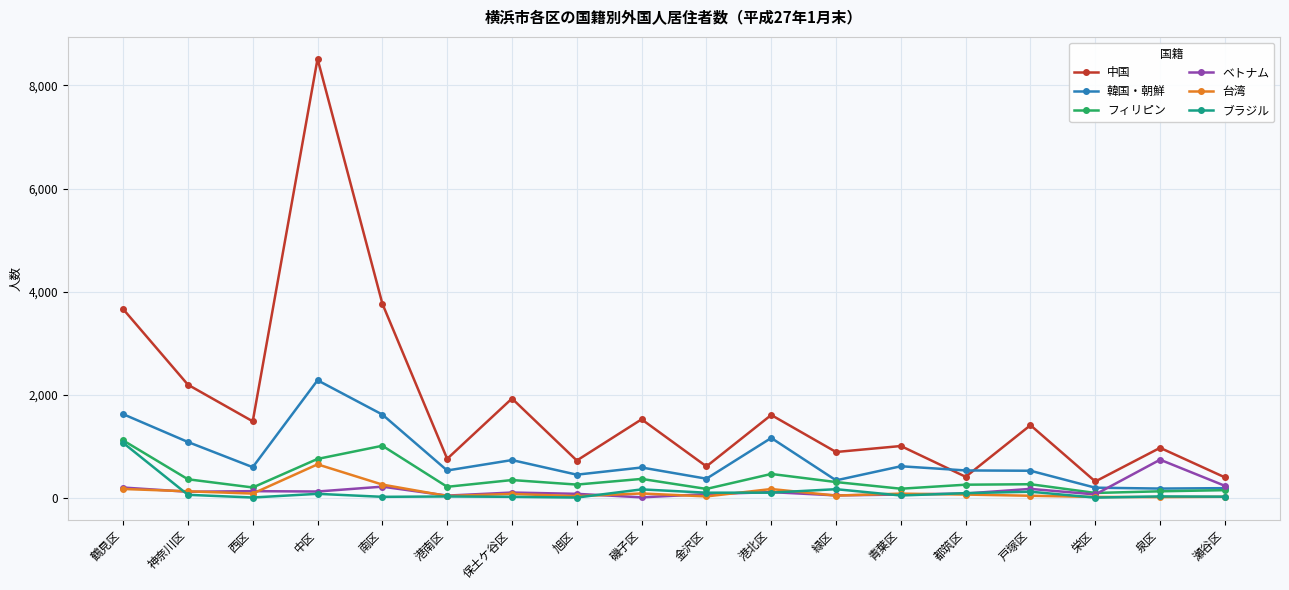

Which series has the largest range (max minus min)?

中国